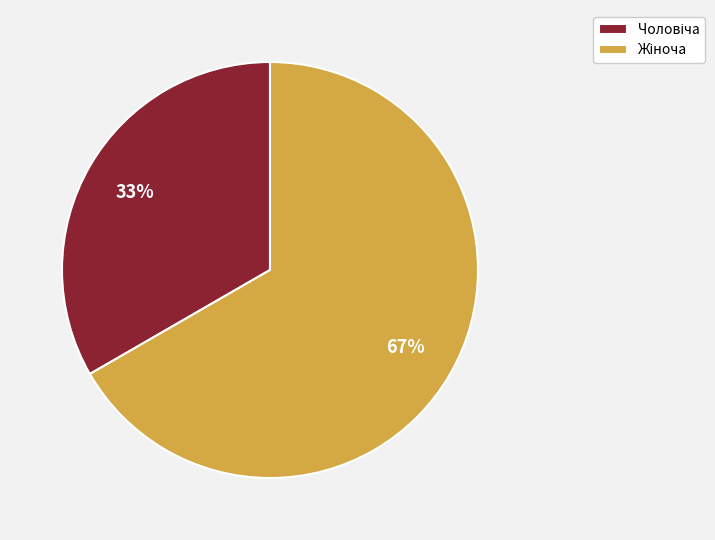

Is there any slice that represents more than half of the pie?

Yes